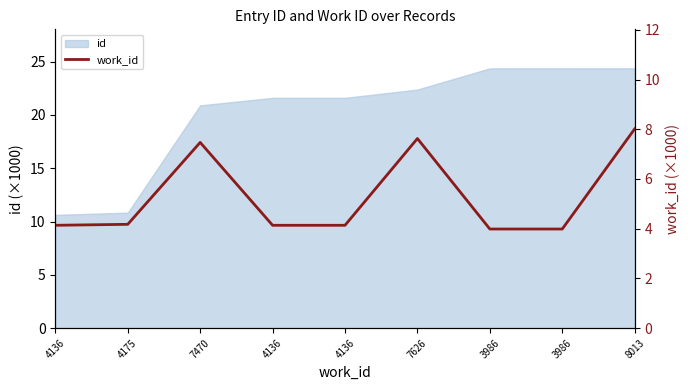

The chart shows a value of 4.0 at 3986. True or false?

True